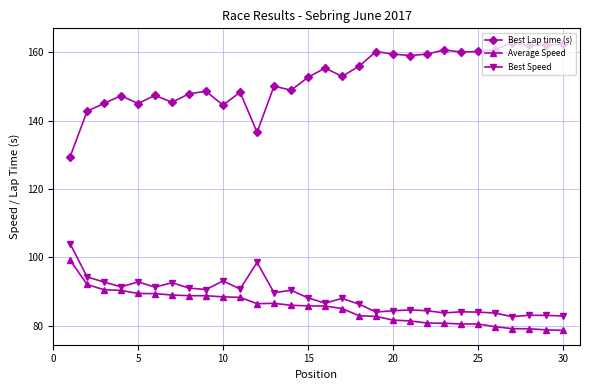

Which series has the largest range (max minus min)?

Best Lap time (s)